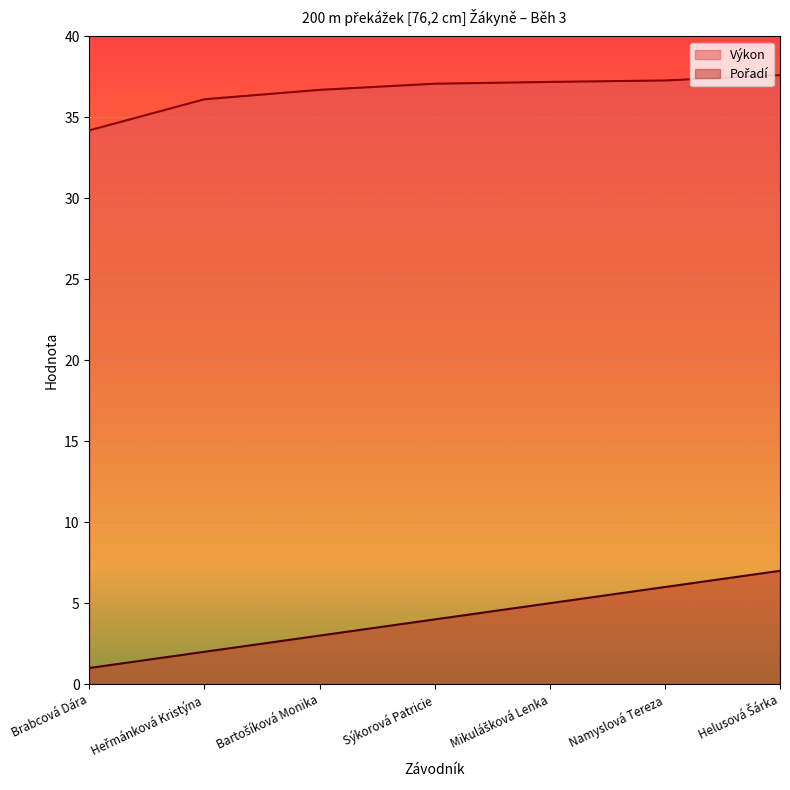

Is the value of Pořadí at Heřmánková Kristýna greater than the value of Výkon at Heřmánková Kristýna?

No